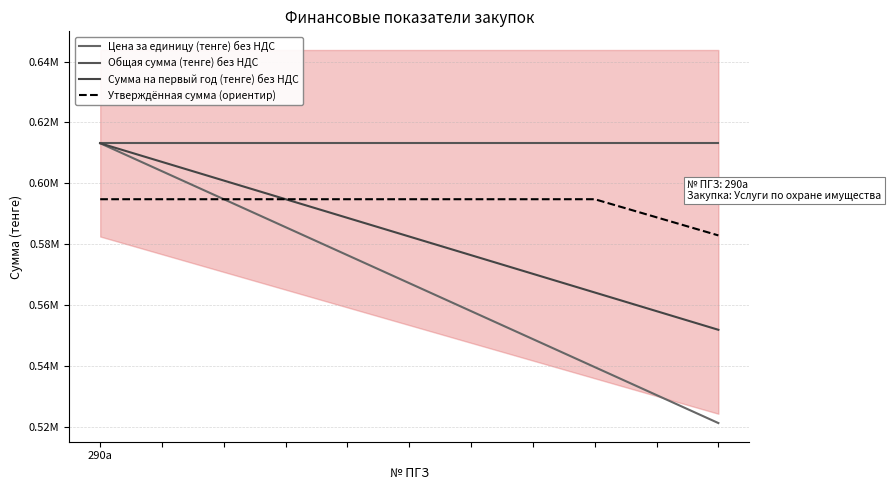

True or false: Утверждённая сумма (ориентир) and Общая сумма (тенге) без НДС intersect in this chart.

False